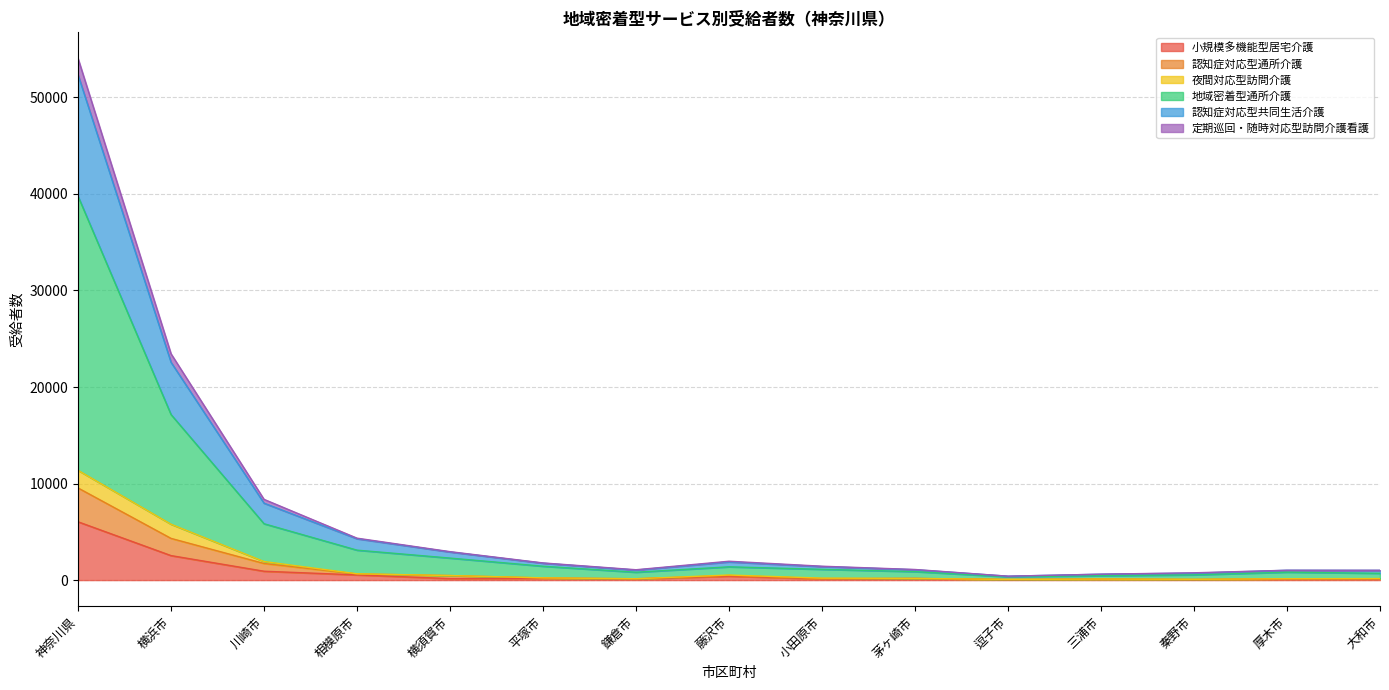

At which label is 認知症対応型共同生活介護 closest to 6294?

横浜市